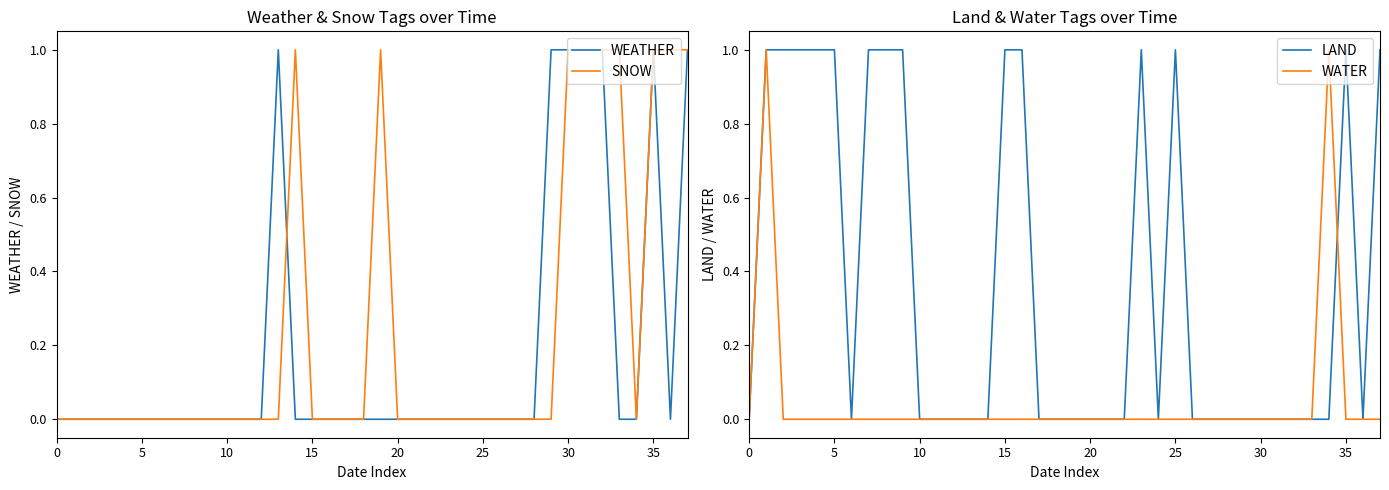

Between which two adjacent categories do WEATHER and SNOW first intersect?

13 and 14